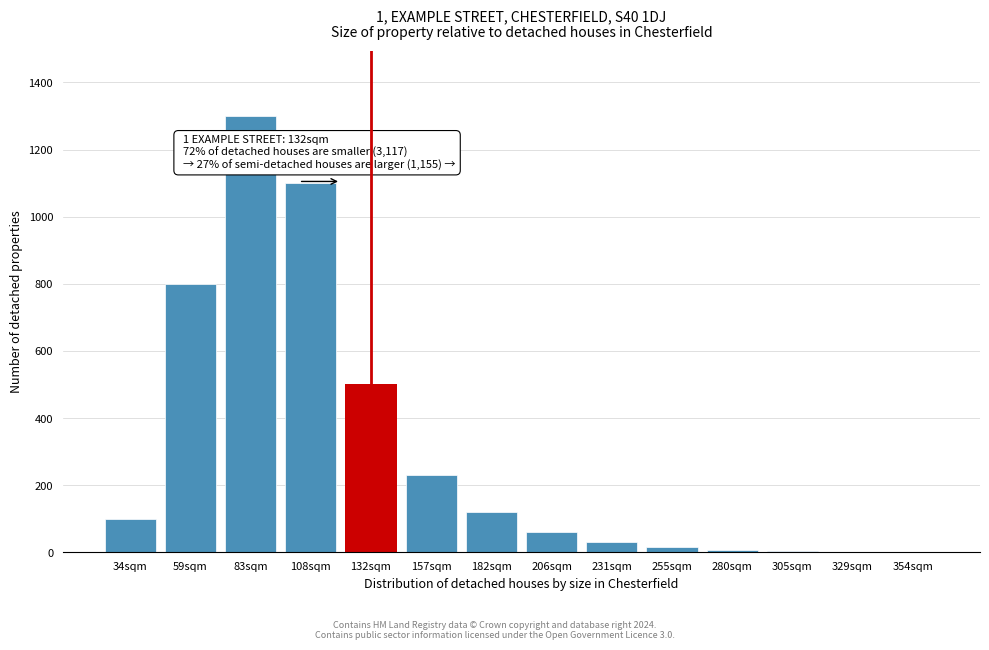

Which has a higher value, 83sqm or 108sqm?

83sqm